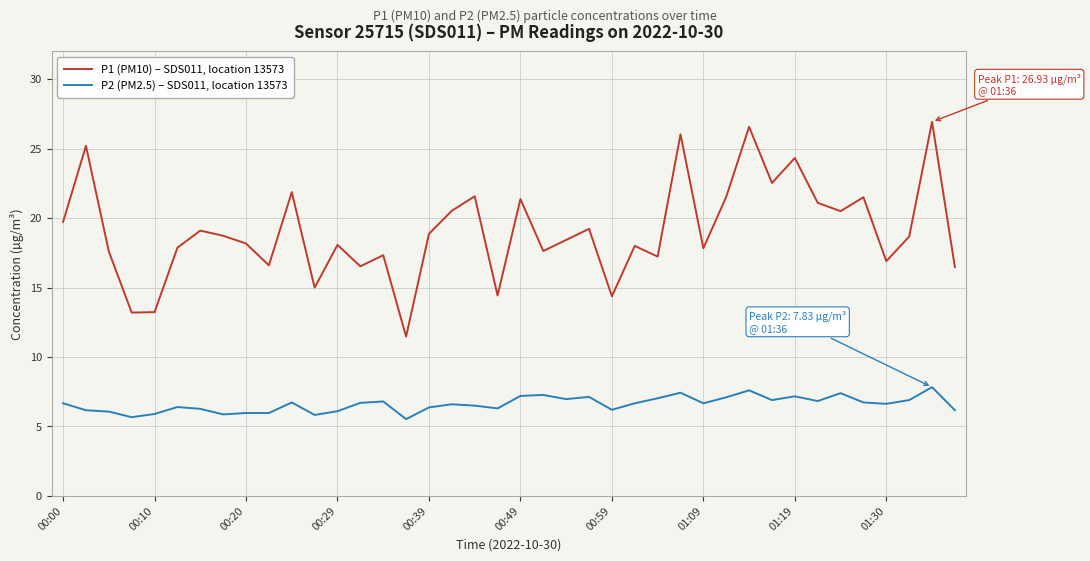

Which series has the largest range (max minus min)?

P1 (PM10) – SDS011, location 13573